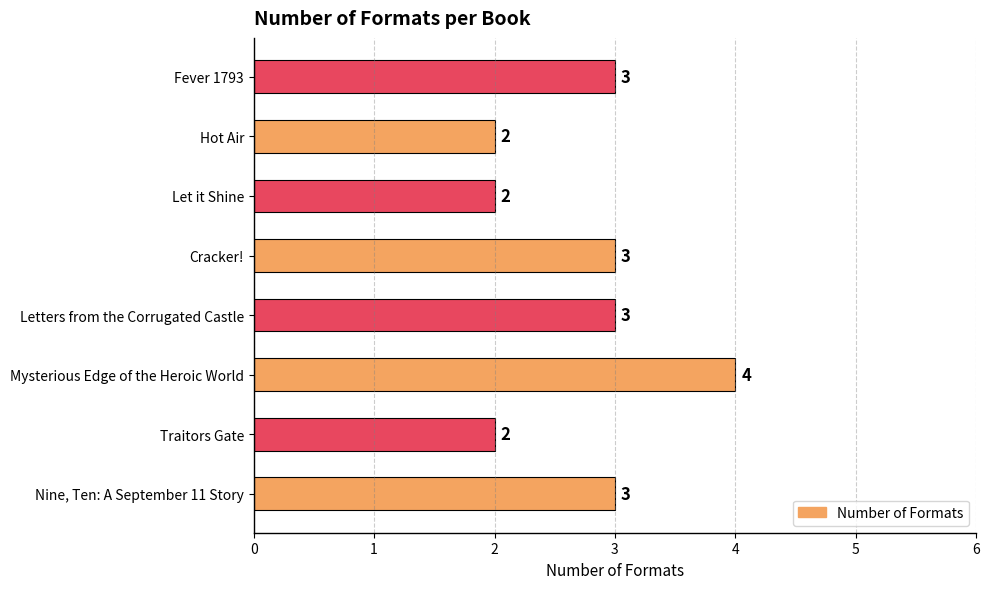

What is the difference between the maximum and second lowest values?

2